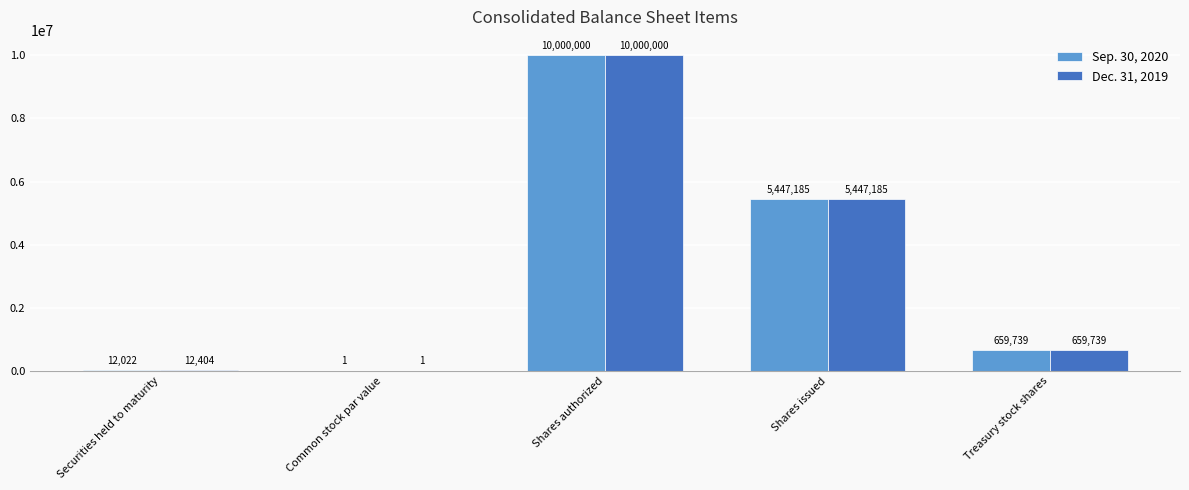

How many series are shown in this chart?

2